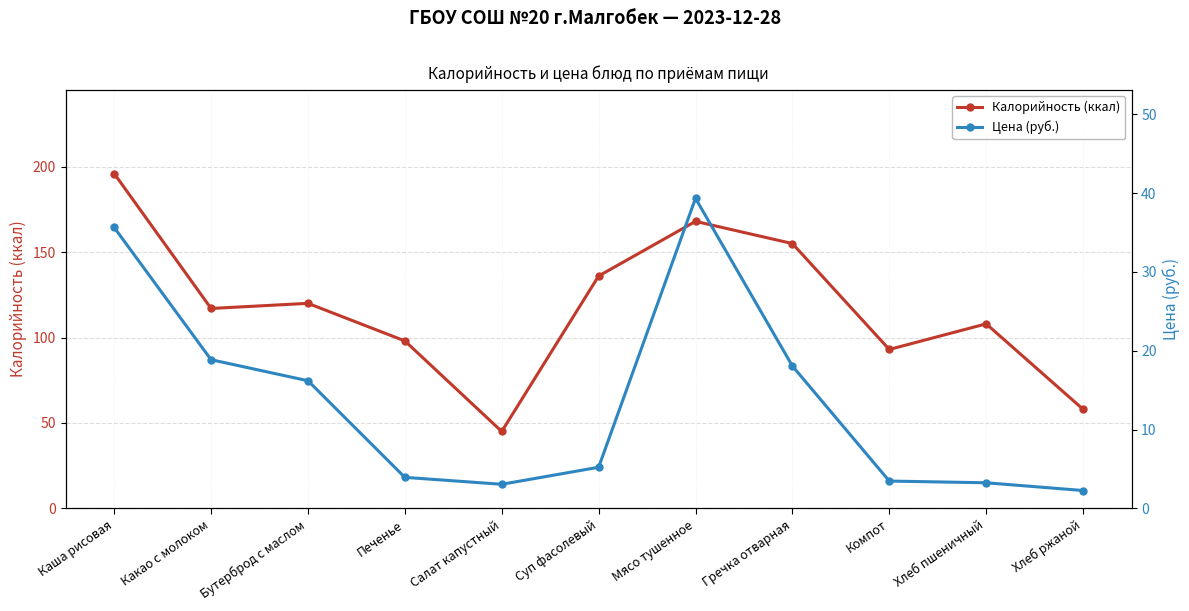

What is the difference between the Цена (руб.) values at Хлеб пшеничный and Каша рисовая?

32.4